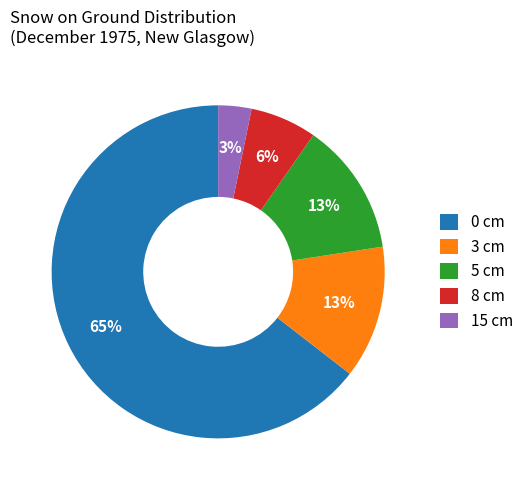

Which slice is the smallest?

15 cm